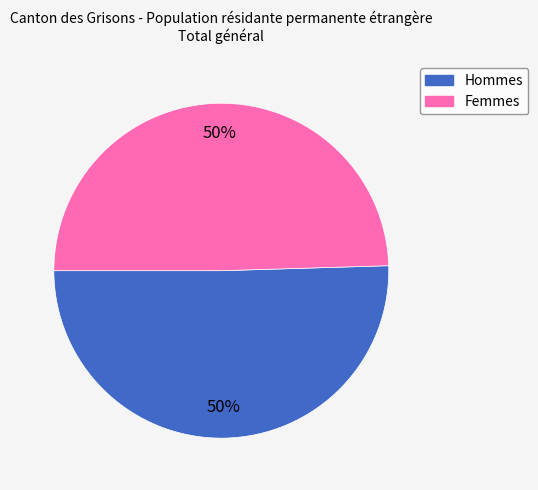

Do Hommes and Femmes together represent more than half of the pie?

Yes